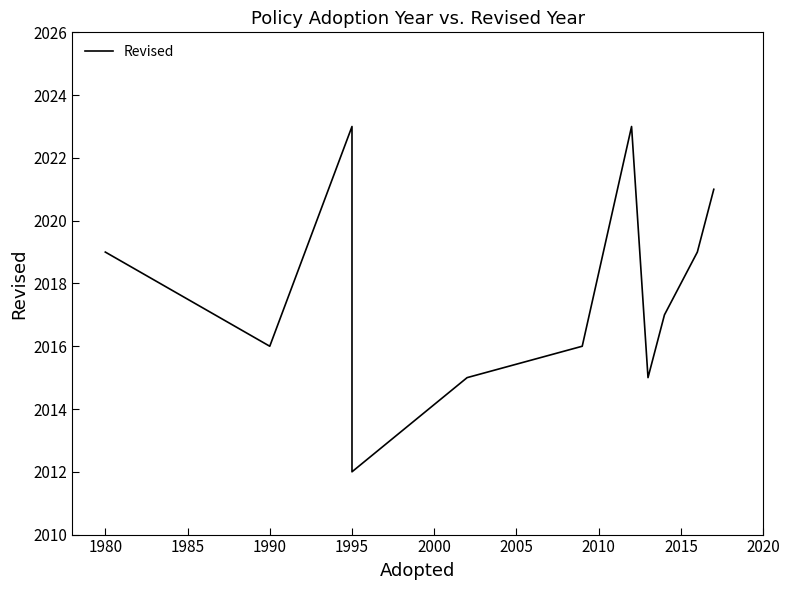

What is the difference between the maximum and minimum values?

11